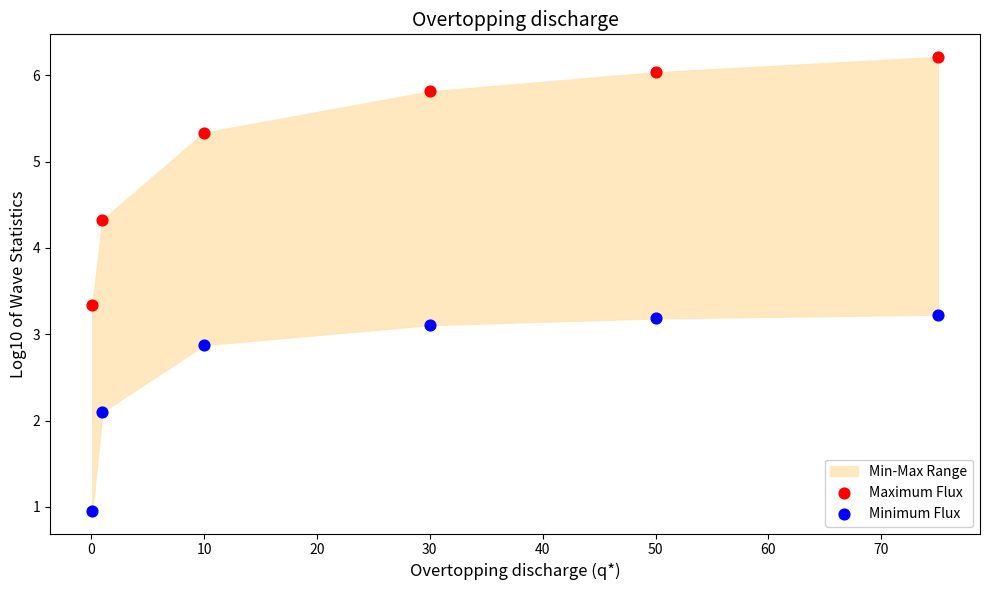

In the Maximum Flux series, what Y value is closest to 4?

4.3